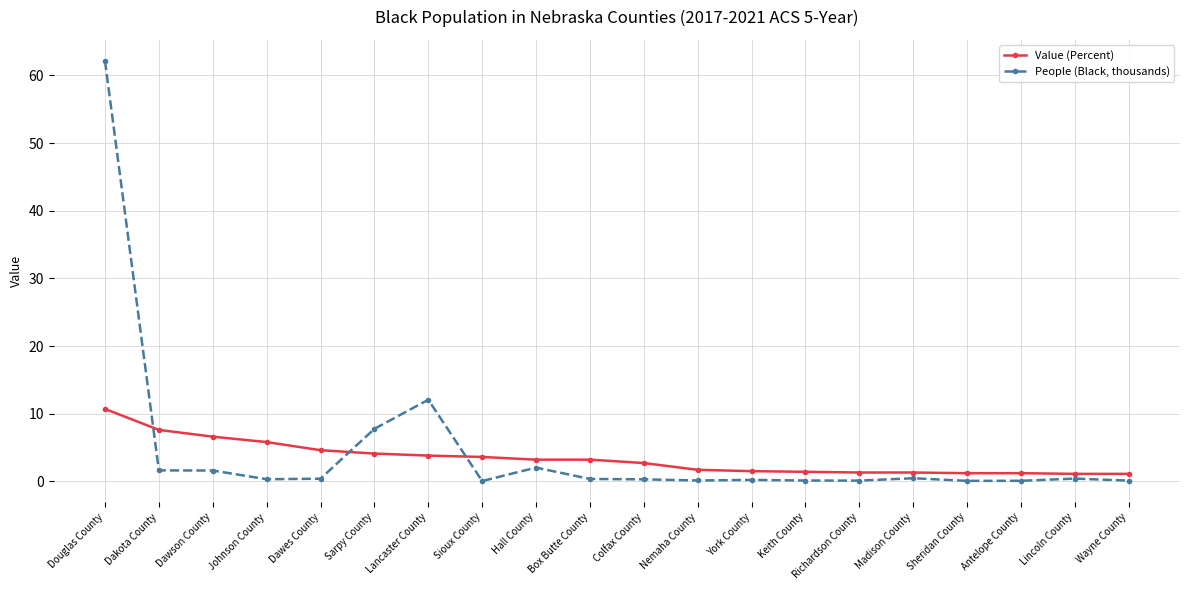

What is the label of the 13th point from the left?

York County